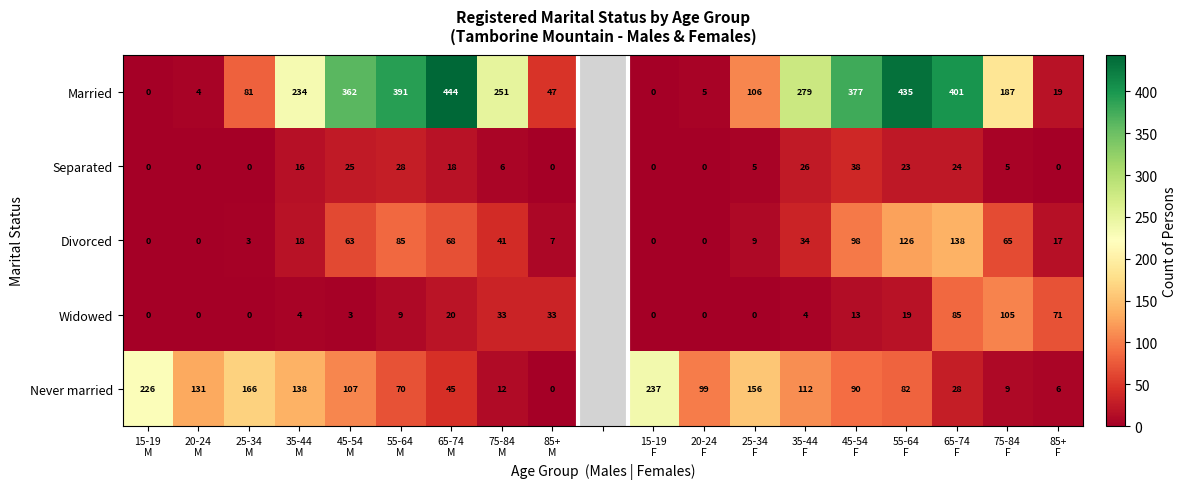

Read the Never married value at 85+ F.

6.0